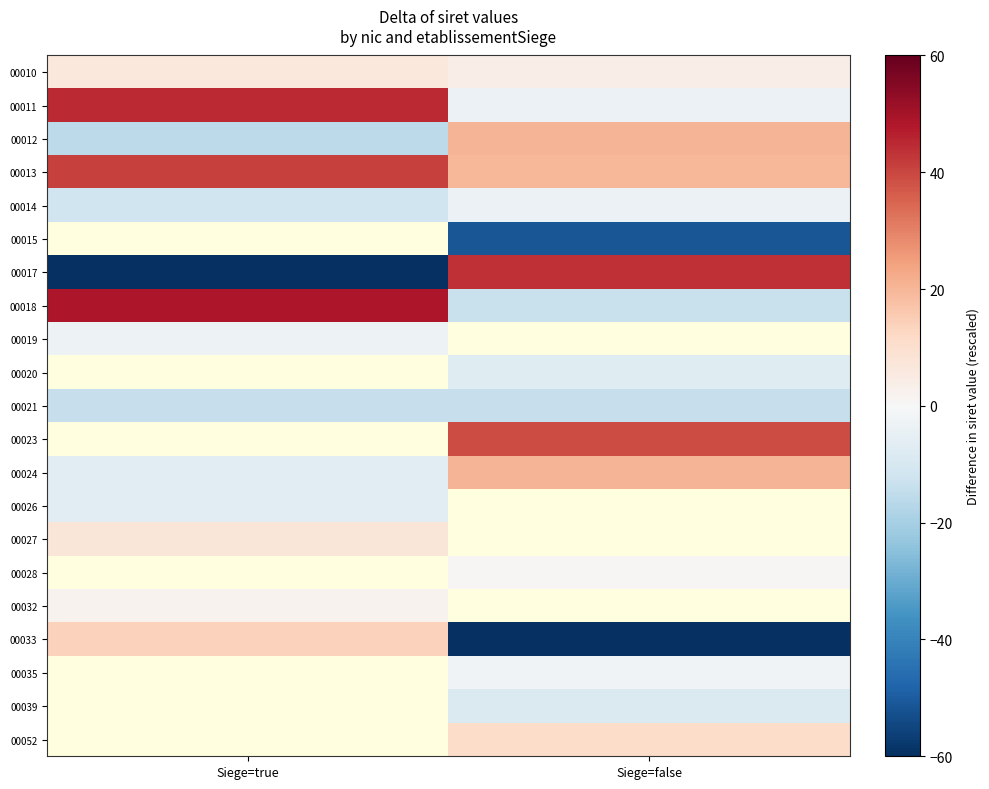

What is the smallest value displayed?

-80.3